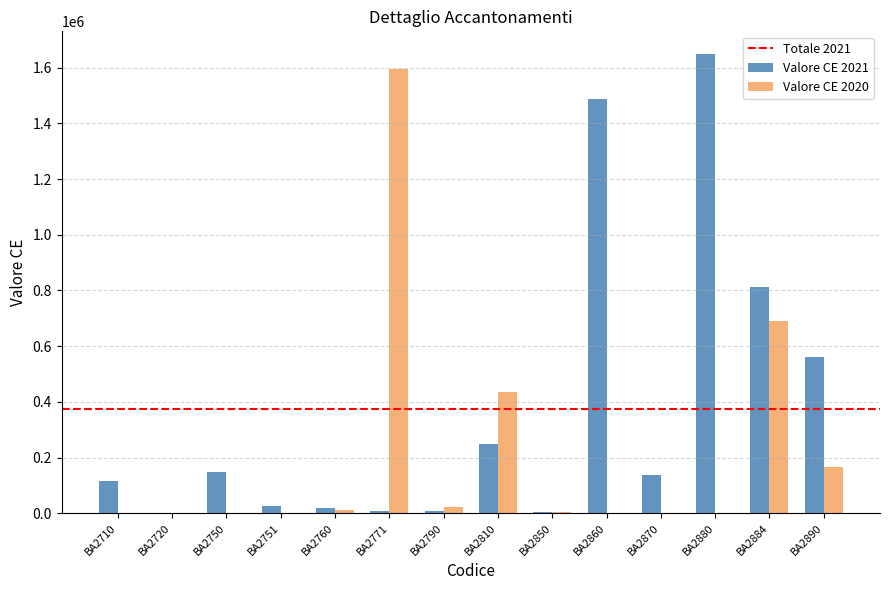

Which series has the largest total across all categories?

Valore CE 2021